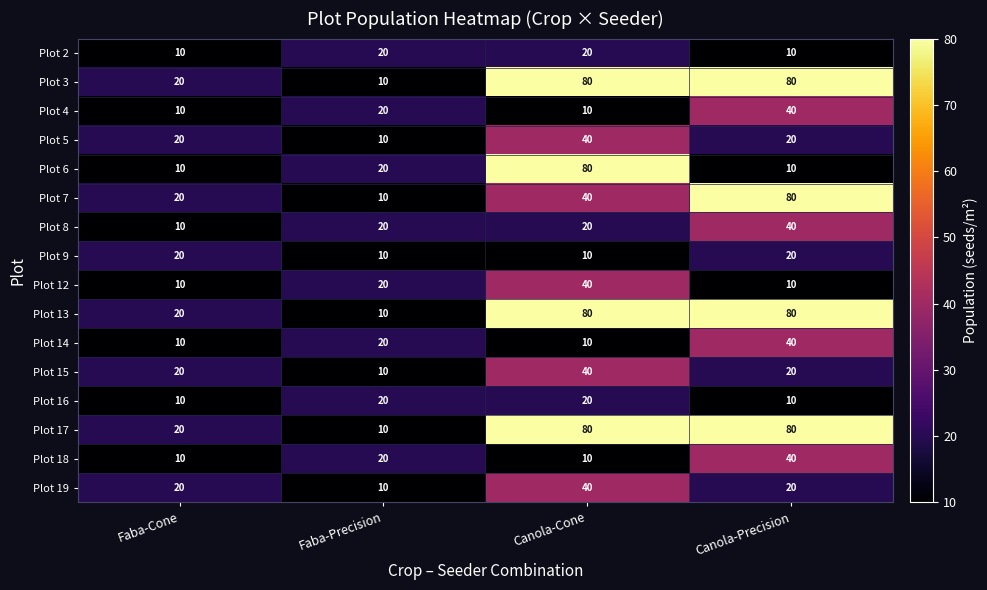

How many categories are shown in the chart?

4